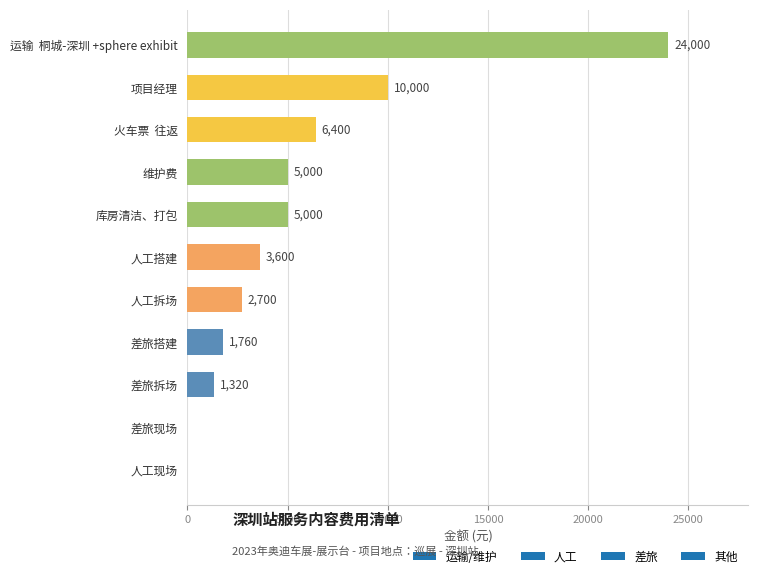

What value does the data have at 维护费, to the nearest 50?

5000